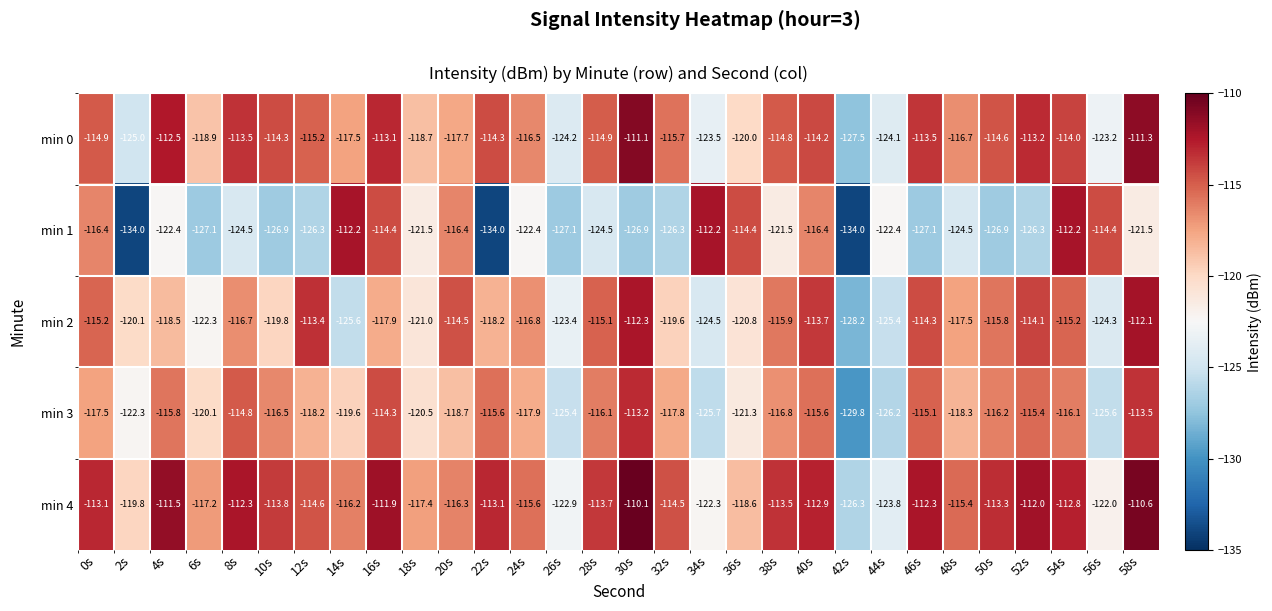

At which category is the sum across all series the highest?

58s